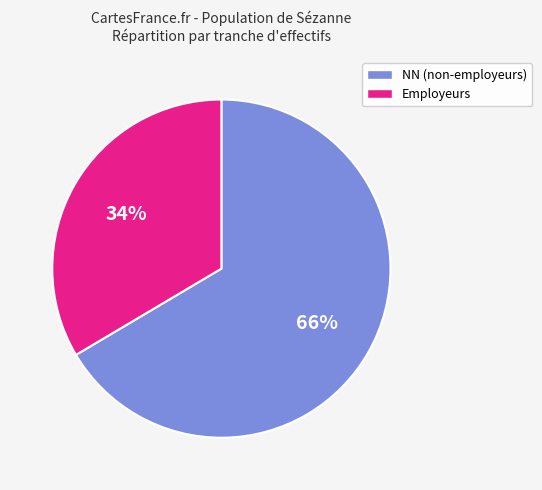

To the nearest percent, what is the average slice percentage?

50%